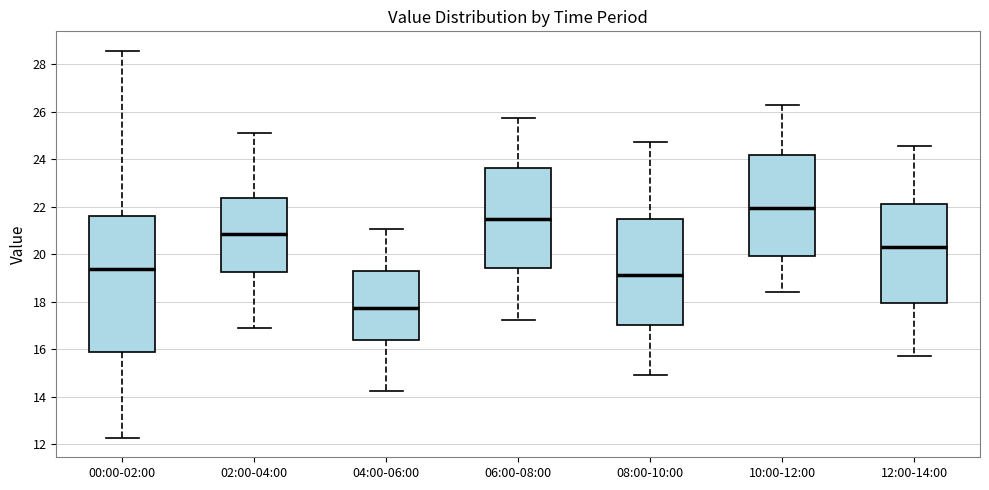

Reading left to right, transcribe this box plot: for each box, give where its median line is, the range the box spans, and where its two whiskers end, as read against the y-axis. The values are not printed on the chart, so give them approximately, as read against the axis.

00:00-02:00: median 19.4, box 15.8 to 21.6, whiskers 12.2 to 28.6
02:00-04:00: median 20.8, box 19.2 to 22.4, whiskers 17.0 to 25.2
04:00-06:00: median 17.8, box 16.4 to 19.2, whiskers 14.2 to 21.0
06:00-08:00: median 21.4, box 19.4 to 23.6, whiskers 17.2 to 25.8
08:00-10:00: median 19.2, box 17.0 to 21.6, whiskers 15.0 to 24.8
10:00-12:00: median 22.0, box 20.0 to 24.2, whiskers 18.4 to 26.4
12:00-14:00: median 20.4, box 18.0 to 22.2, whiskers 15.8 to 24.6